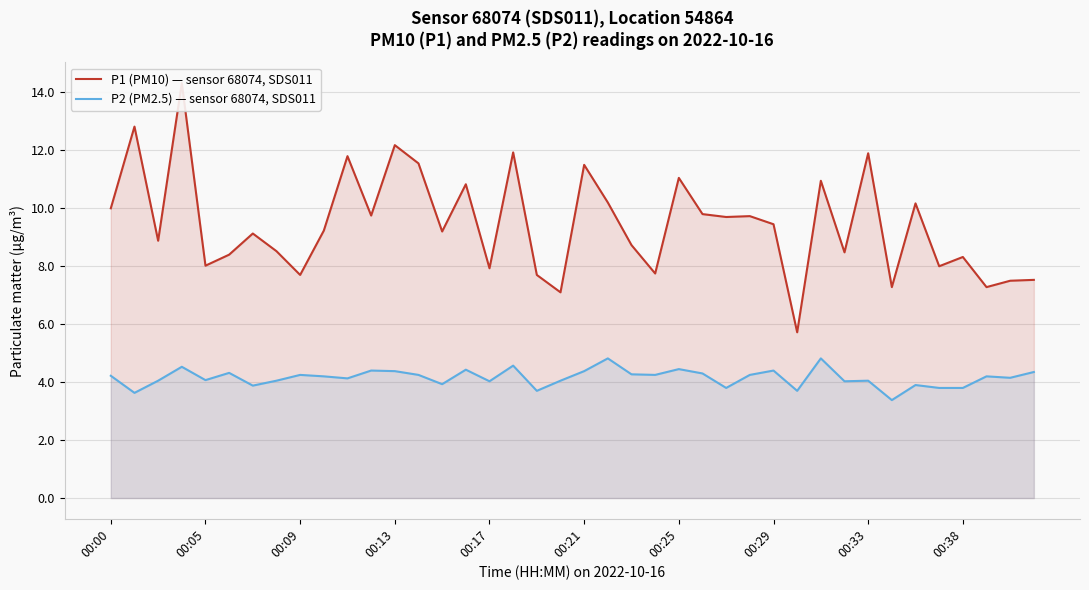

What is the sum of all P1 (PM10) — sensor 68074, SDS011 values?

378.0